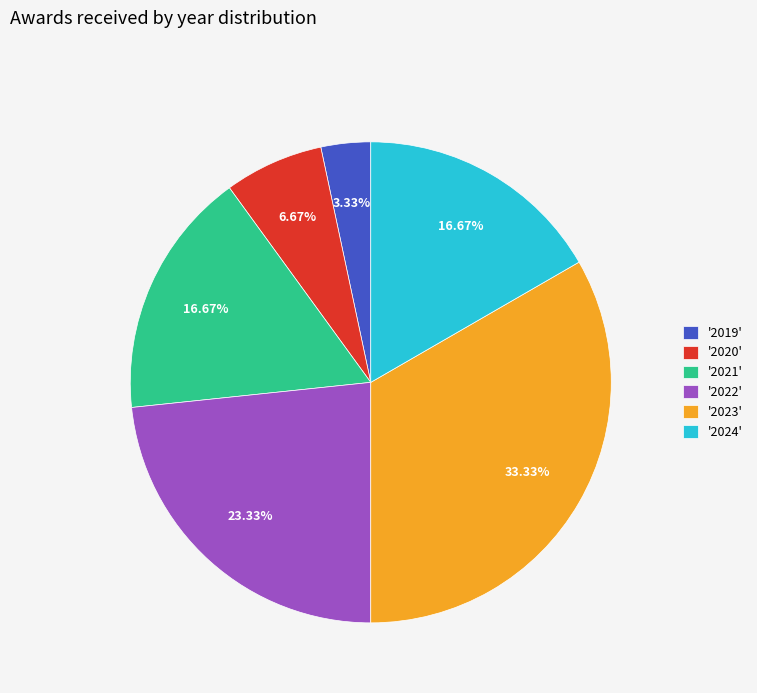

Is the sum of '2022' and '2023' greater than half?

Yes